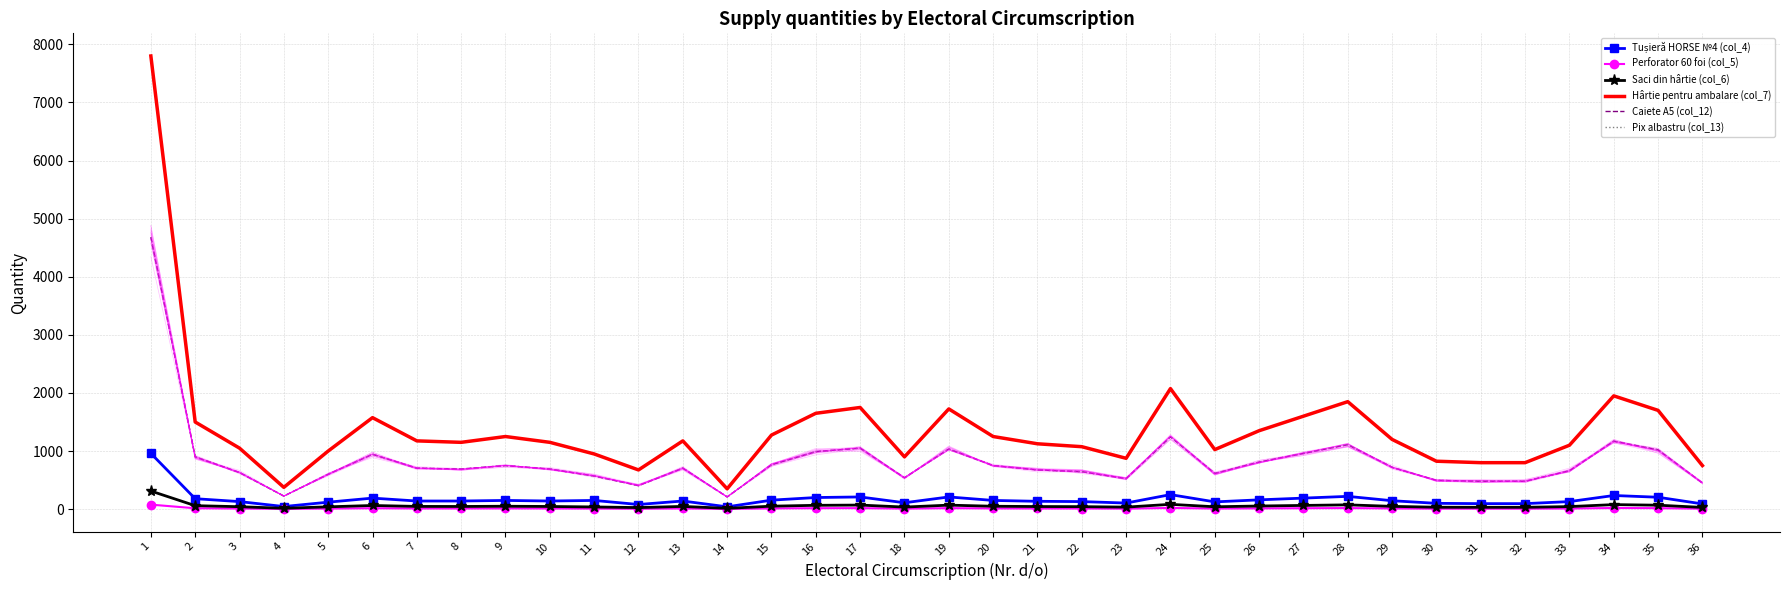

What is the difference between the Pix albastru (col_13) values at 5 and 34?

570.0